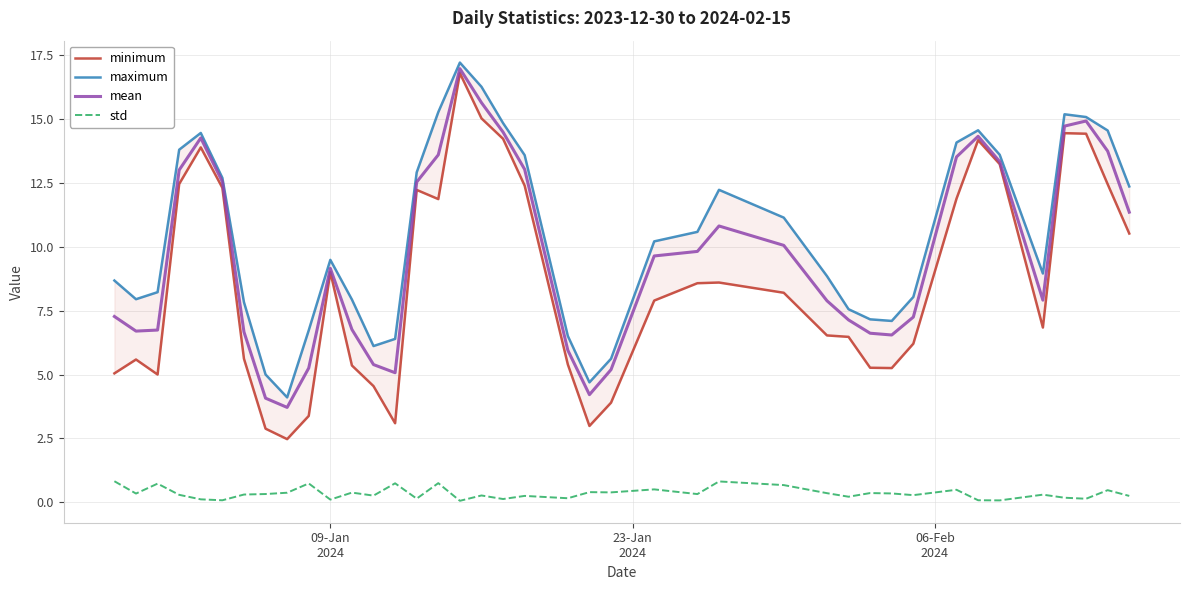

At how many categories does at least one series exceed 10?

20